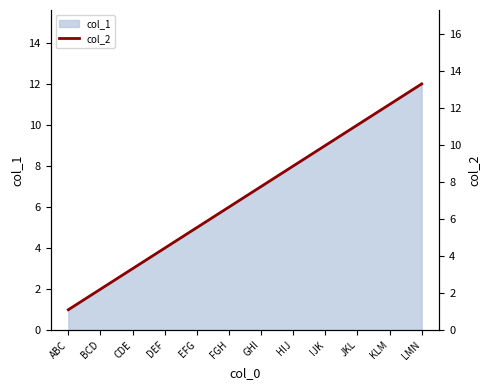

Which has a higher value, ABC or IJK?

IJK